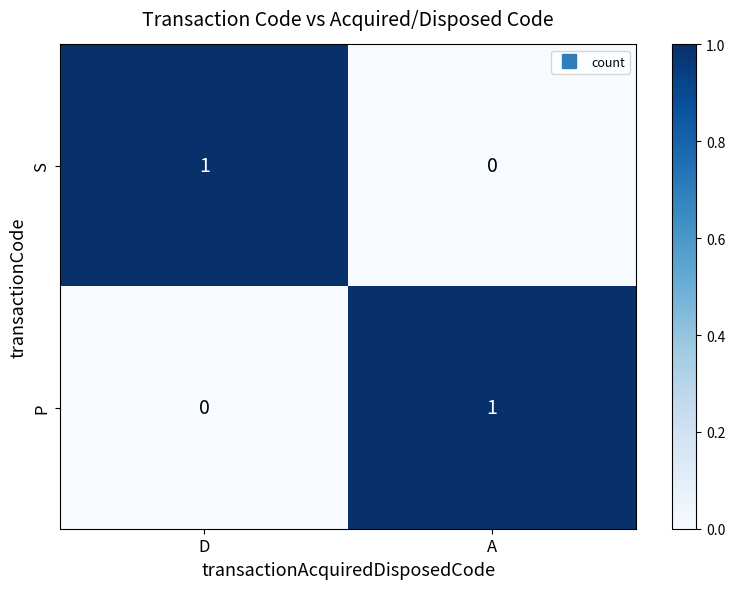

What is the total value across all series at D?

1